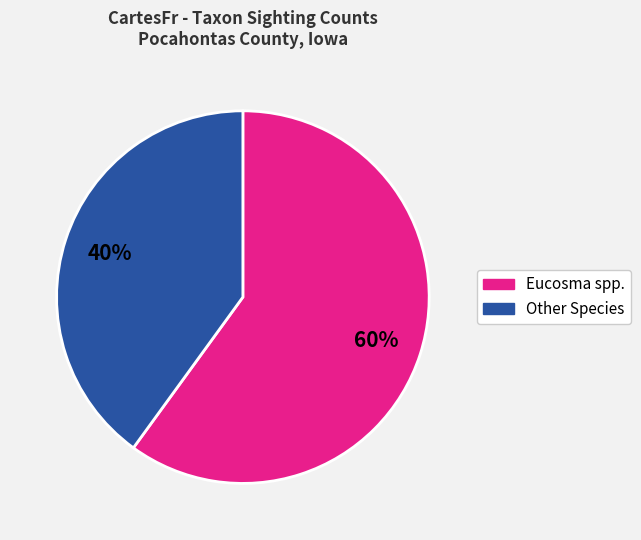

To the nearest percent, what is the difference between the largest and smallest slice percentages?

20%